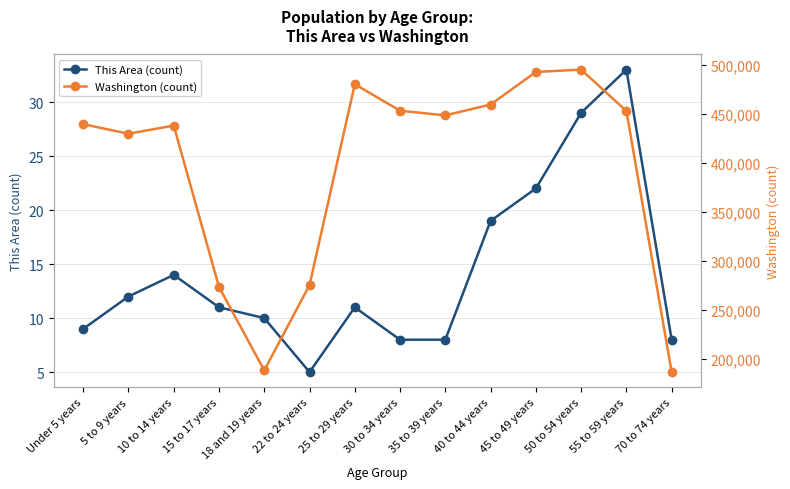

True or false: Washington (count) and This Area (count) cross at least once.

False